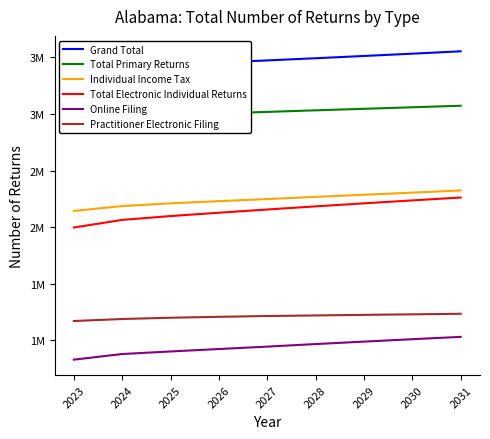

At 2031, list the series in order from smallest to largest.

Online Filing, Practitioner Electronic Filing, Total Electronic Individual Returns, Individual Income Tax, Total Primary Returns, Grand Total